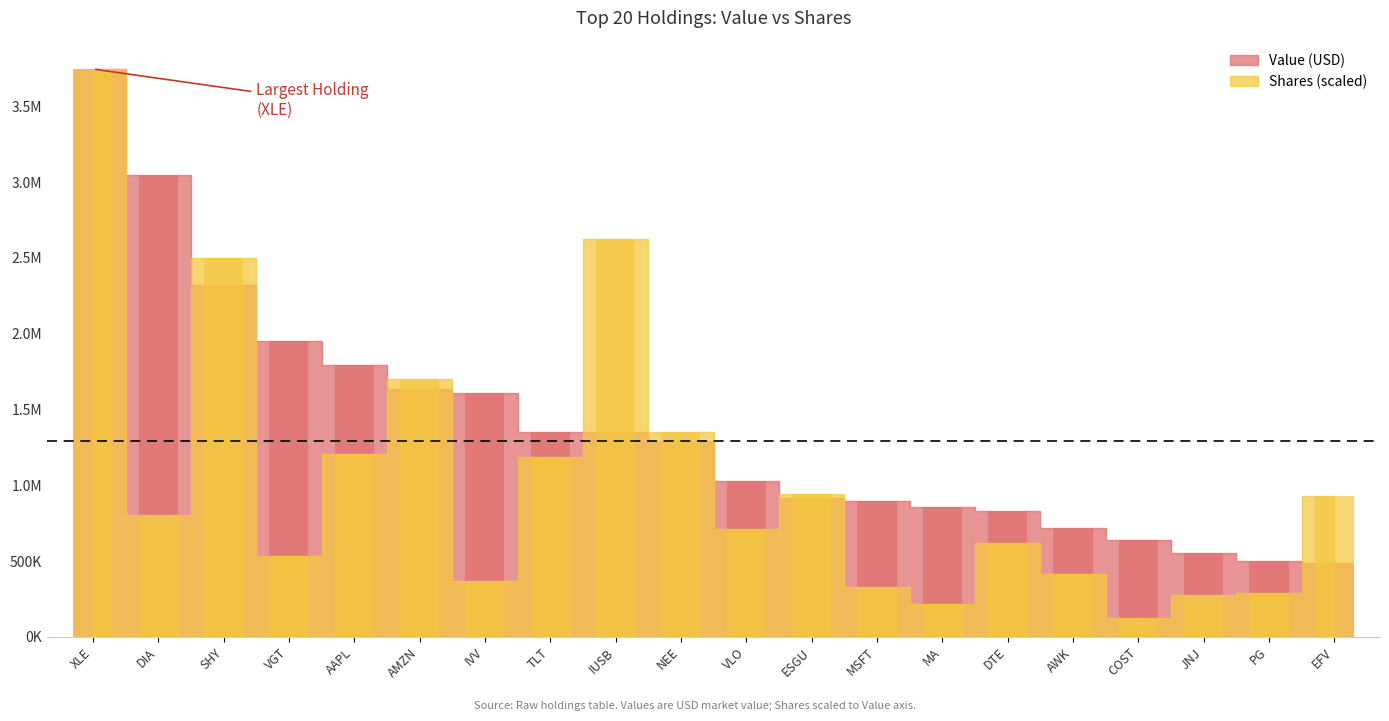

What are all the series names shown in the legend?

Value (USD), Shares